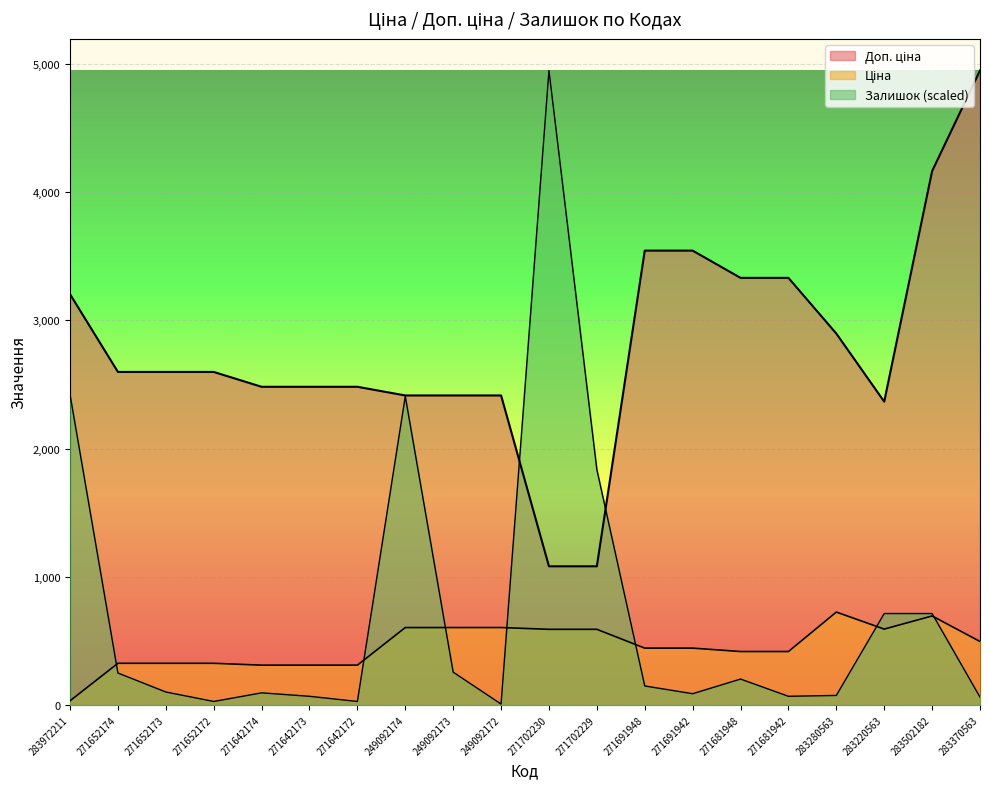

True or false: Доп. ціна has a value of 689.8 at 249092174.

False